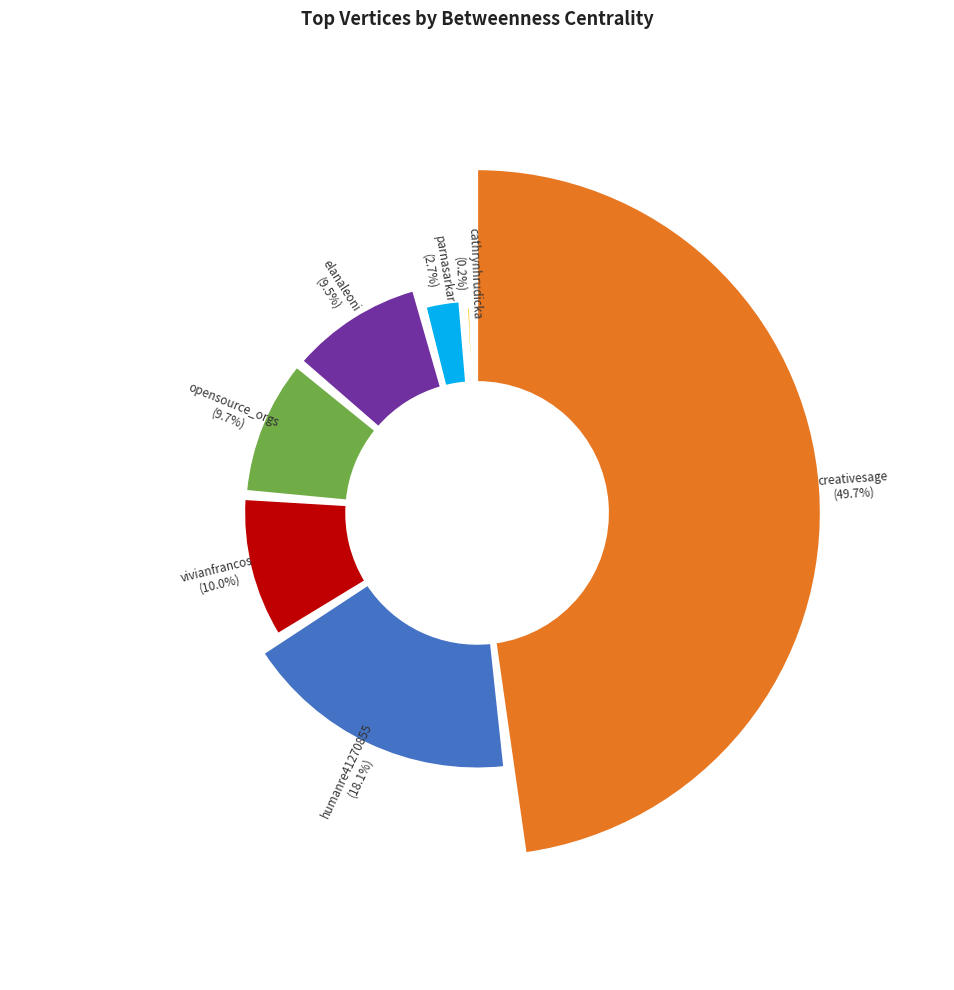

The cathrynhrudicka slice represents 0% of the pie. True or false?

True